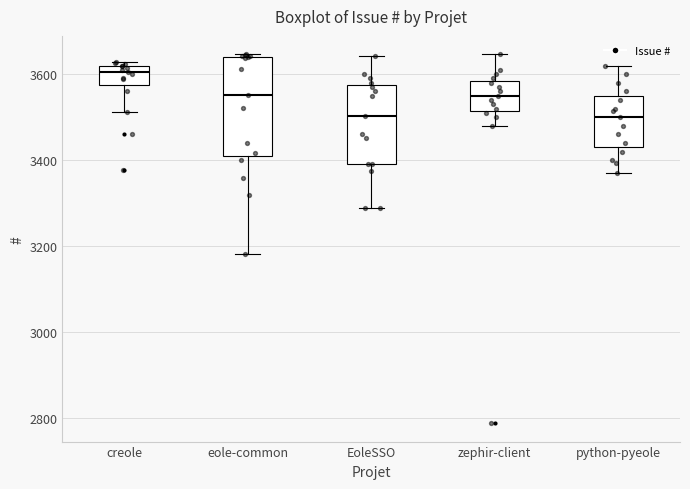

Reading left to right, read every box against the y-axis: the position of its median line, the range the box covers, and the ends of its whiskers. The values are not printed on the chart, so give them approximately, as read against the axis.

creole: median 3600, box 3580 to 3620, whiskers 3520 to 3620 (just above the box's upper edge)
eole-common: median 3560, box 3400 to 3640, whiskers 3180 to 3640
EoleSSO: median 3500, box 3400 to 3580, whiskers 3280 to 3640
zephir-client: median 3560, box 3520 to 3580, whiskers 3480 to 3640
python-pyeole: median 3500, box 3440 to 3560, whiskers 3380 to 3620